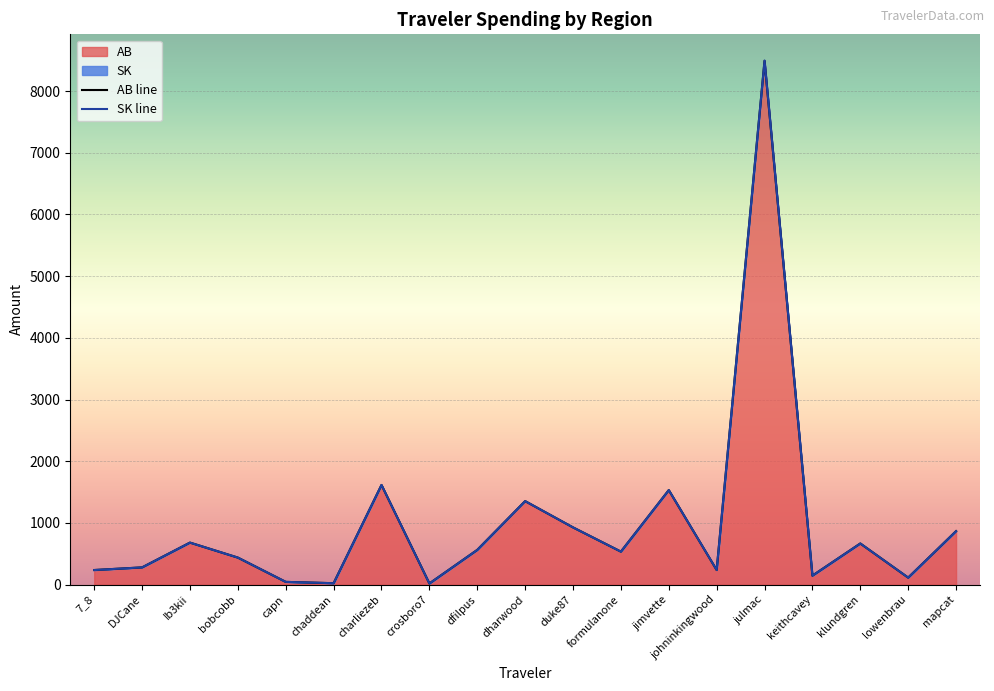

The value of Total at mapcat is 866.8. True or false?

True